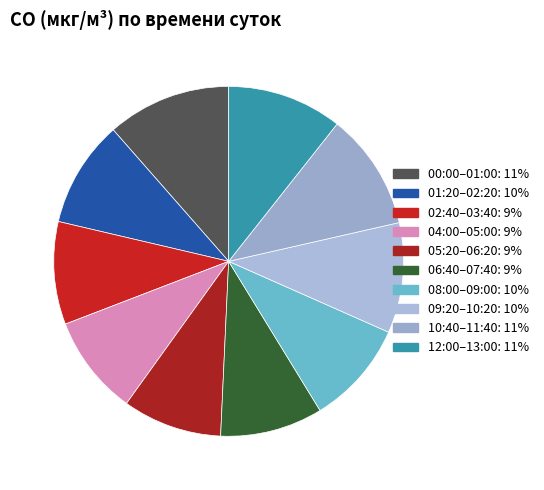

How many slices are in this pie chart?

10